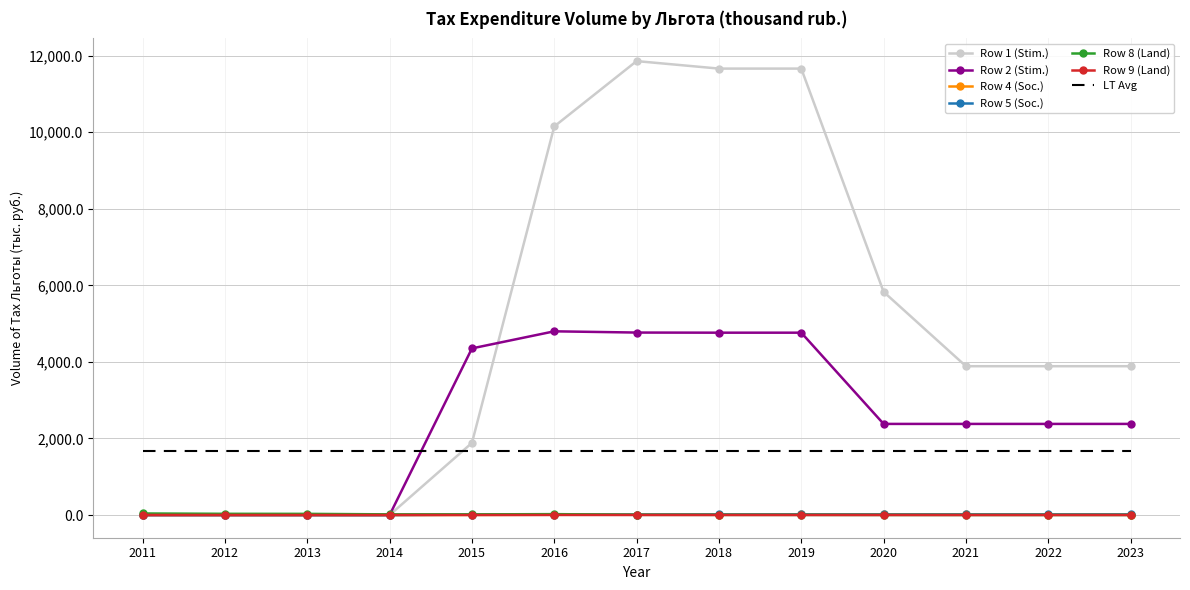

True or false: LT Avg and Row 5 (Soc.) intersect in this chart.

False